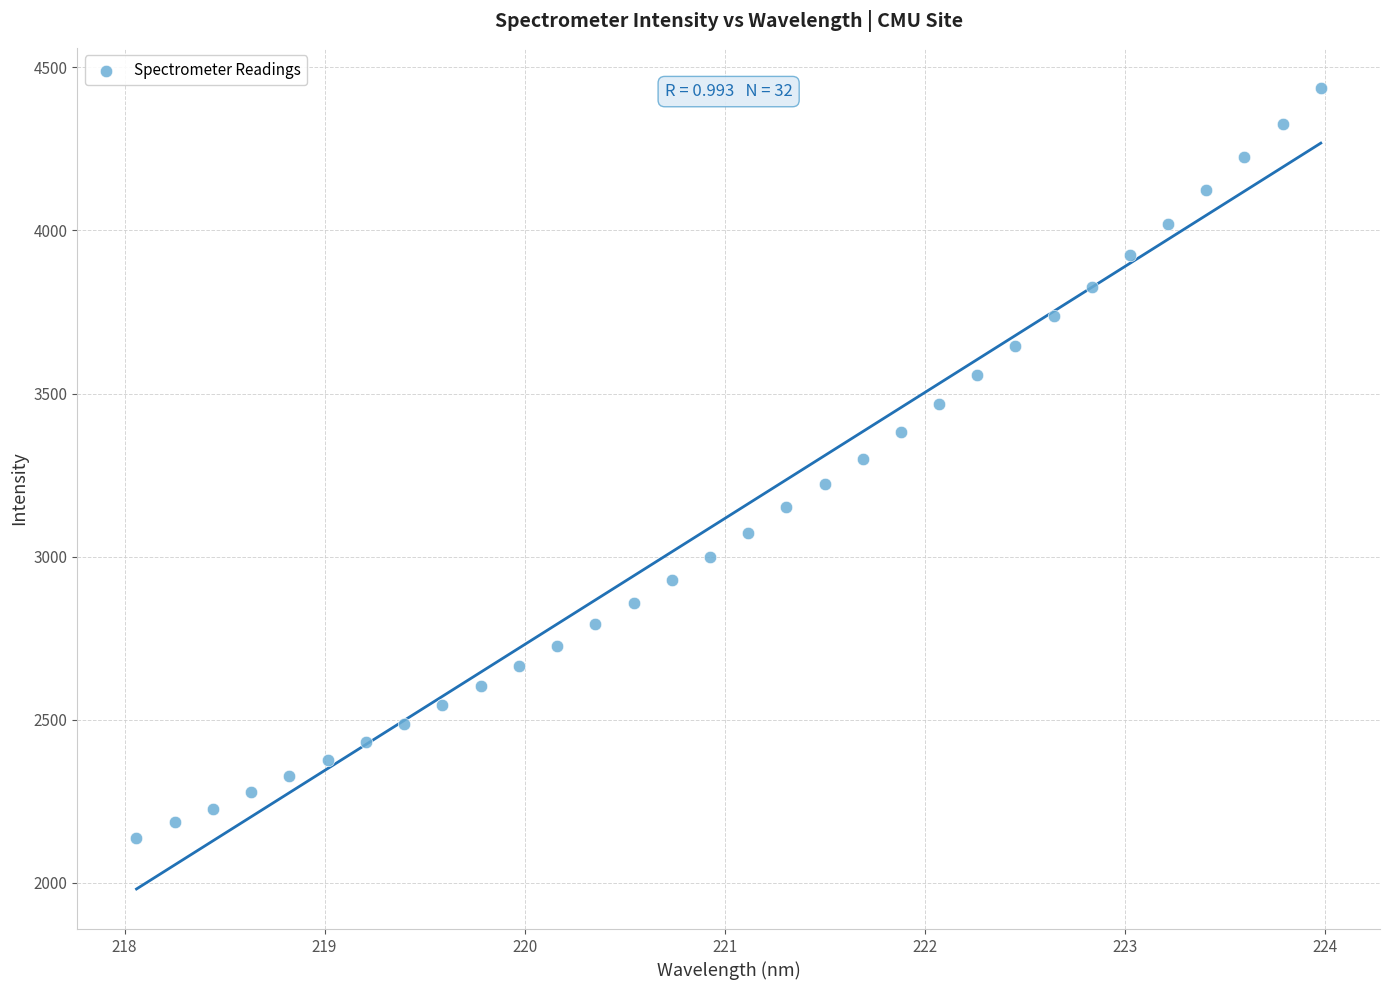

What is the range of X values (max minus min)?

5.9